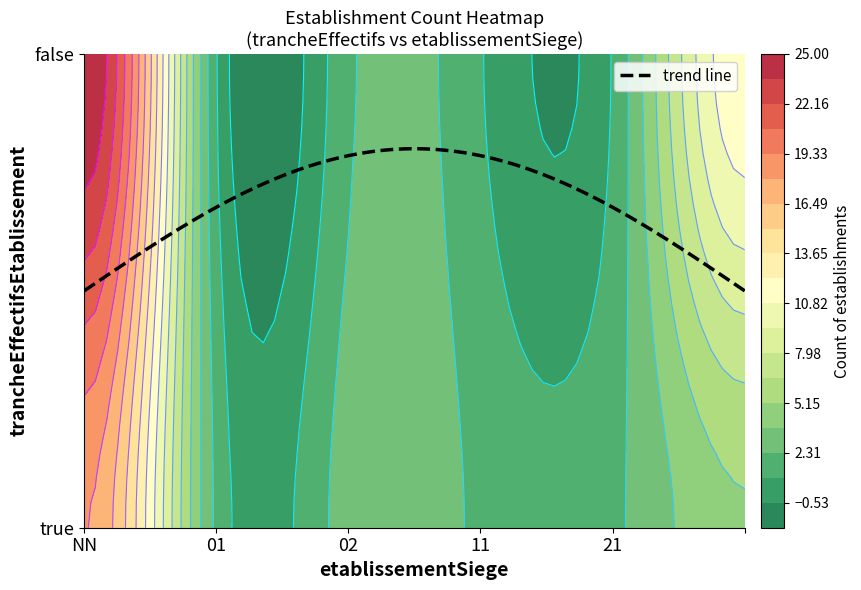

What is the total value across all series at 11?

3